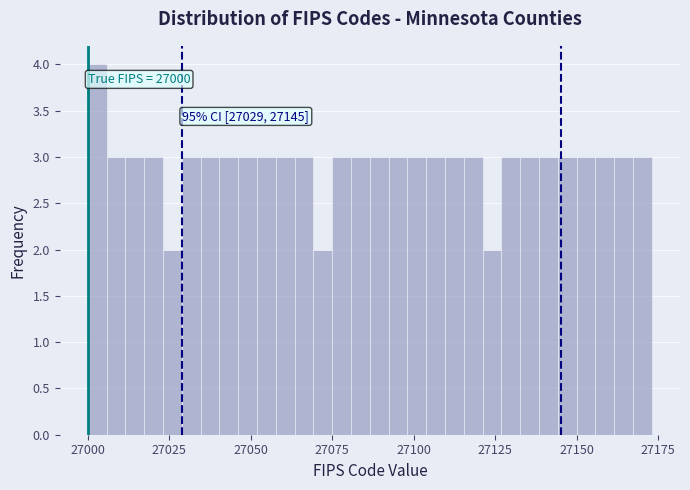

Read against the x-axis, roughly where is the centre of the tallest bar?

27005